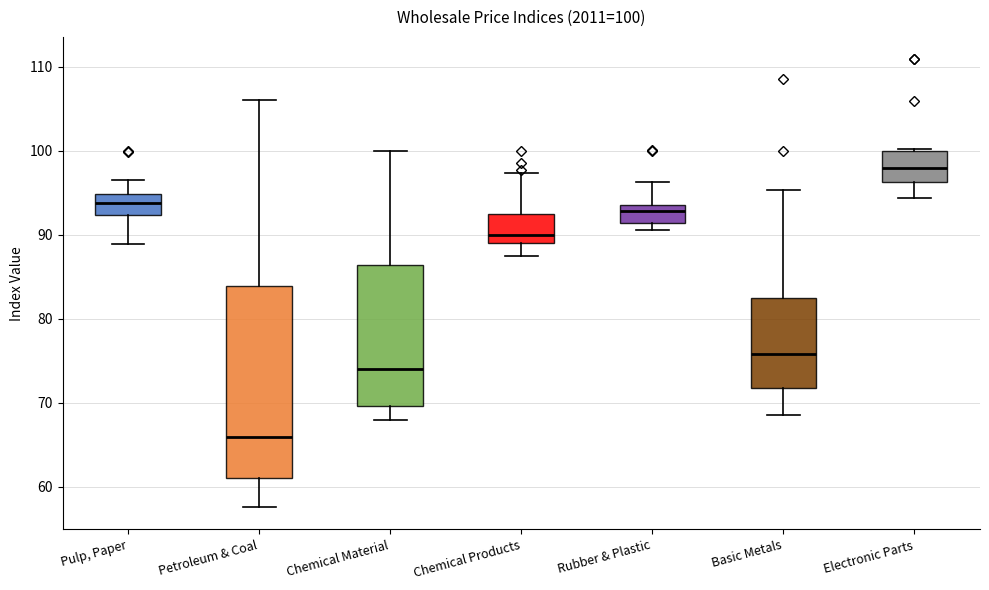

Which box is the tallest, from its lower edge to its upper edge?

Petroleum & Coal